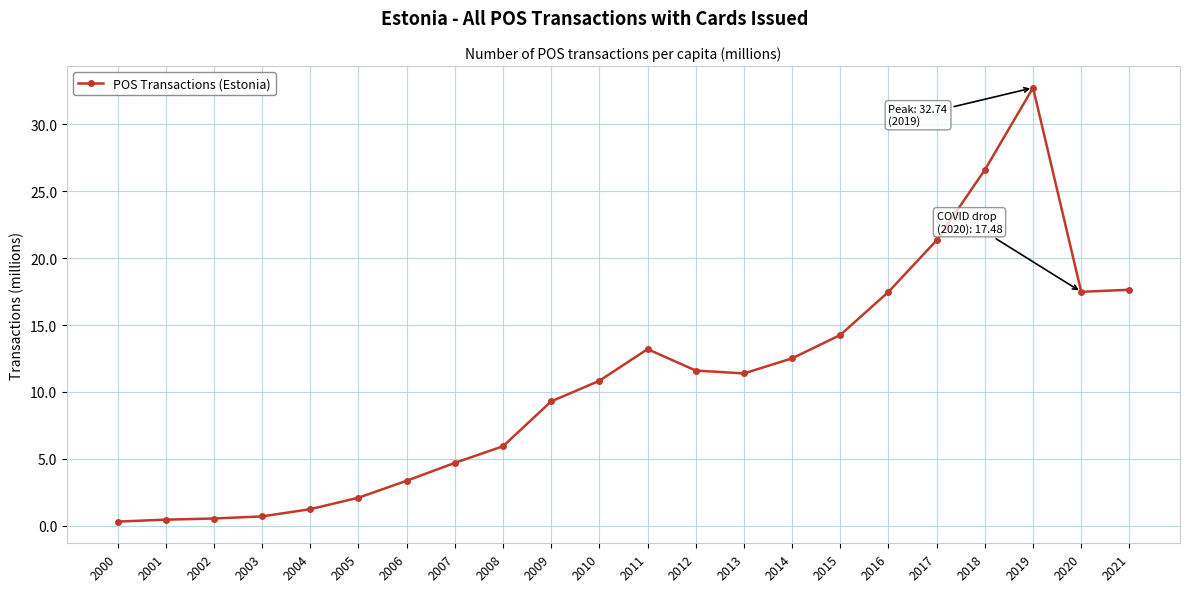

Reading left to right, transcribe all the data shown in this chart.

0.3	0.5	0.5	0.7	1.2	2.1	3.4	4.7	5.9	9.3	10.8	13.2	11.6	11.4	12.5	14.3	17.5	21.3	26.6	32.7	17.5	17.6